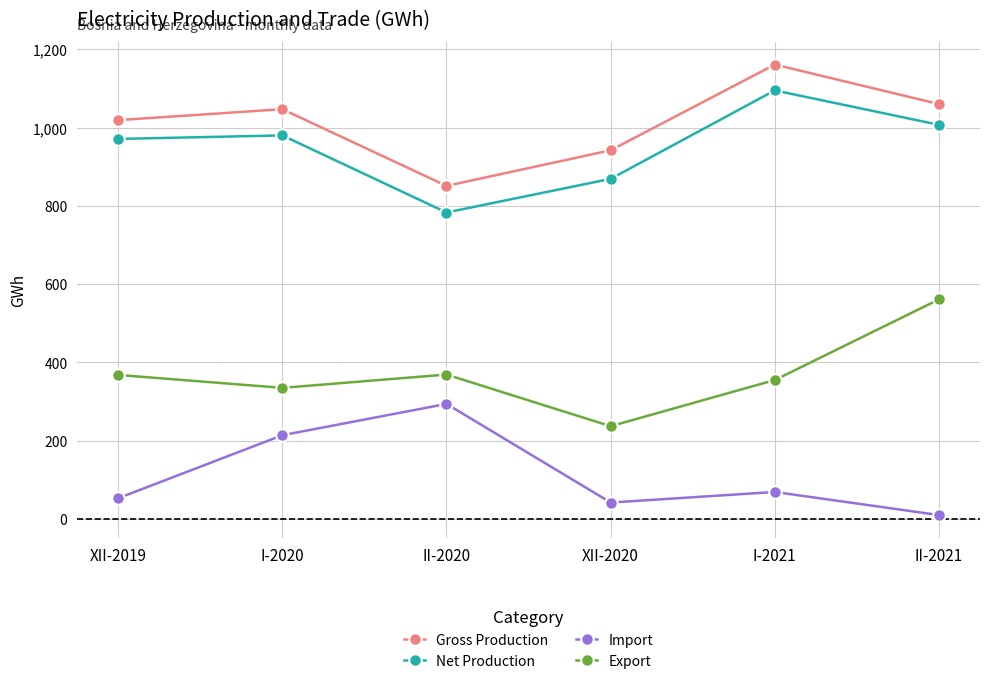

True or false: Gross Production and Export intersect in this chart.

False